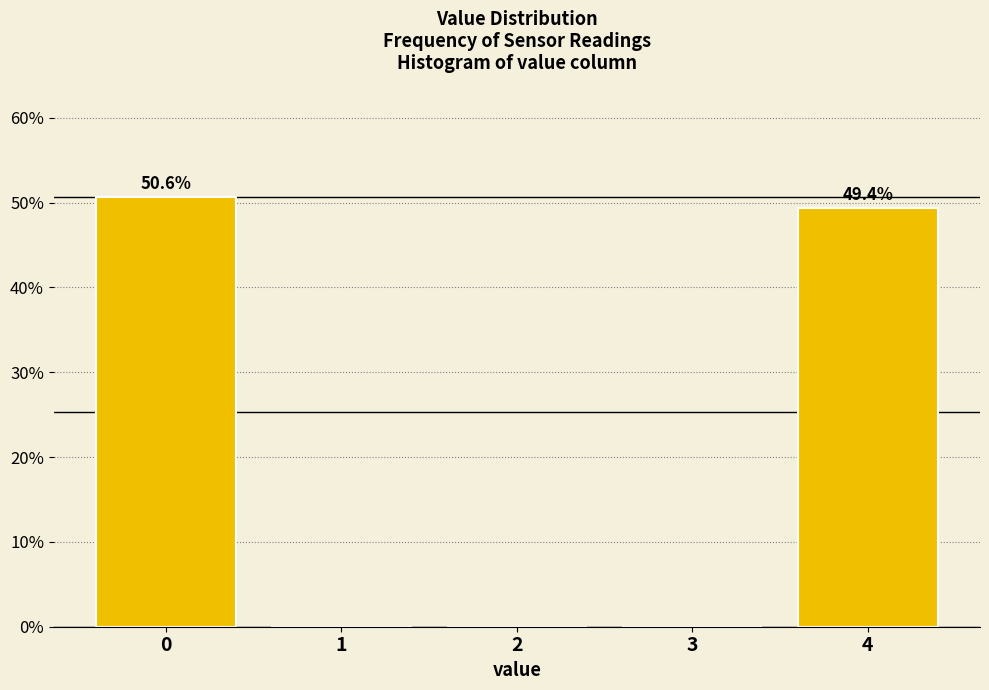

Reading right to left, extract all data points from this chart.

4=49.4	3=0.0	2=0.0	1=0.0	0=50.6